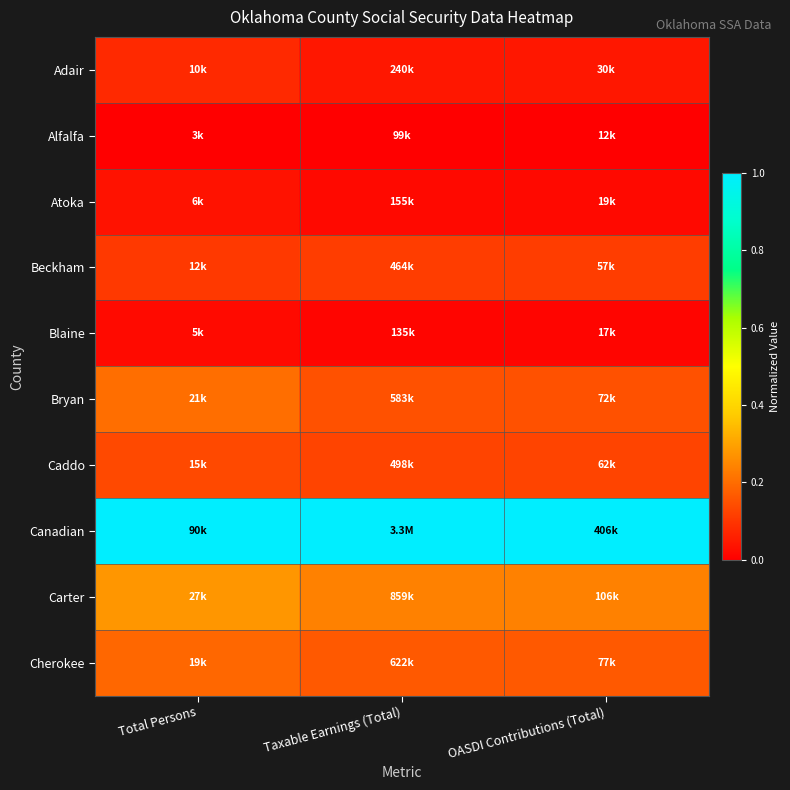

How many data points does each series have?

3